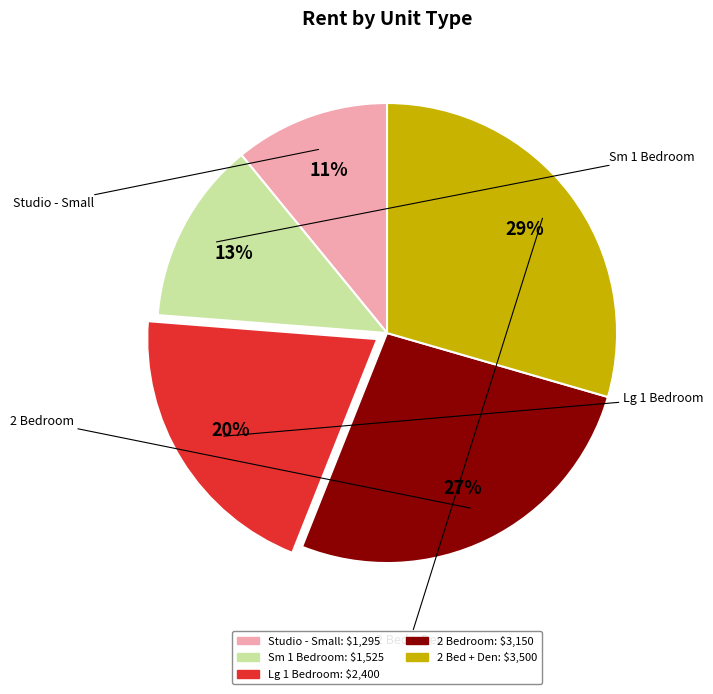

How many segments does this pie chart have?

5